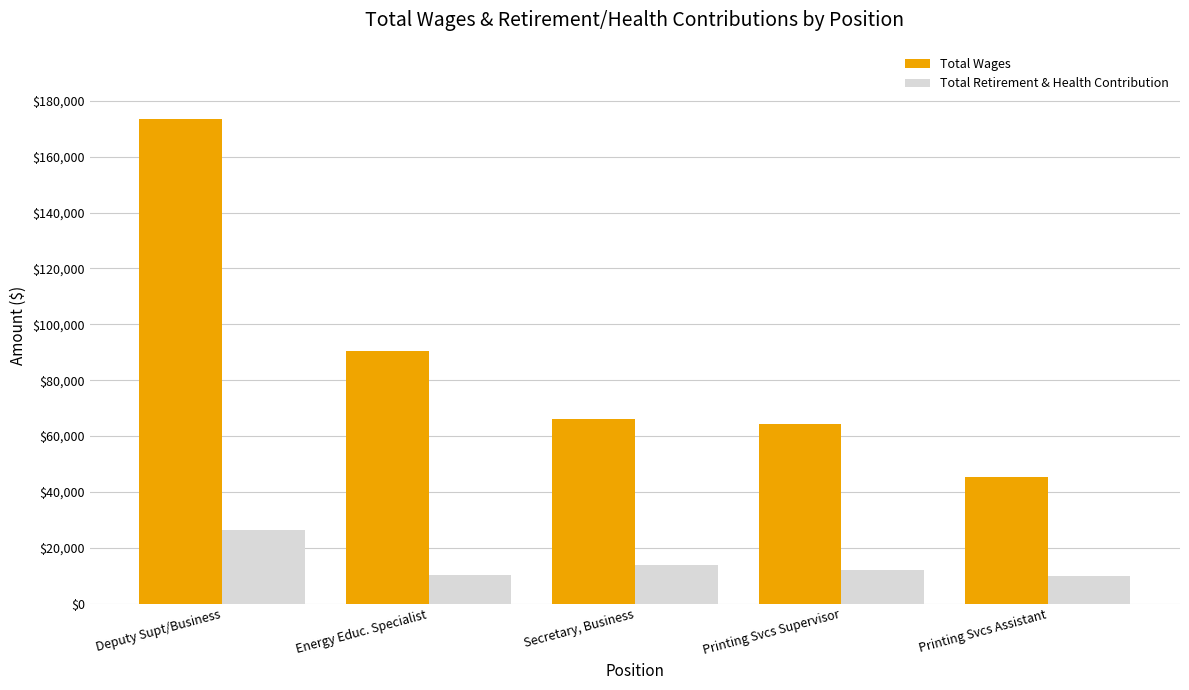

What is the difference between the second highest and minimum values in the Total Wages series?

45035